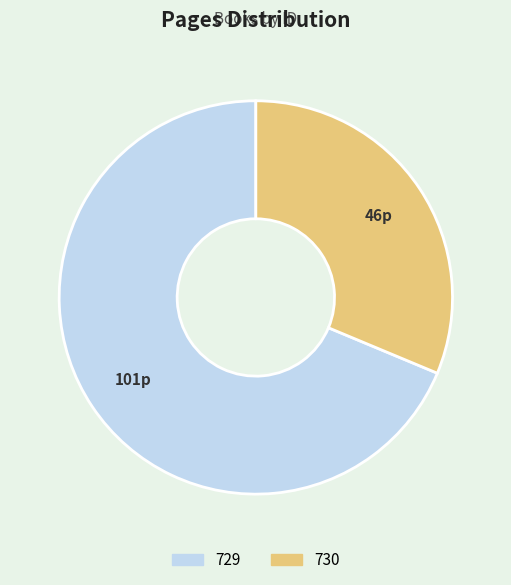

Count the number of slices in the pie.

2